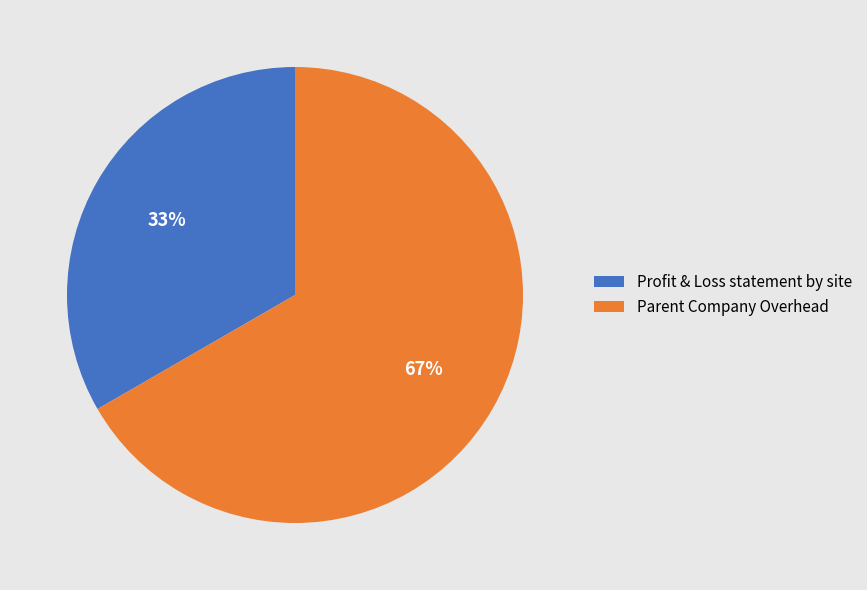

Is the sum of Profit & Loss statement by site and Parent Company Overhead greater than half?

Yes